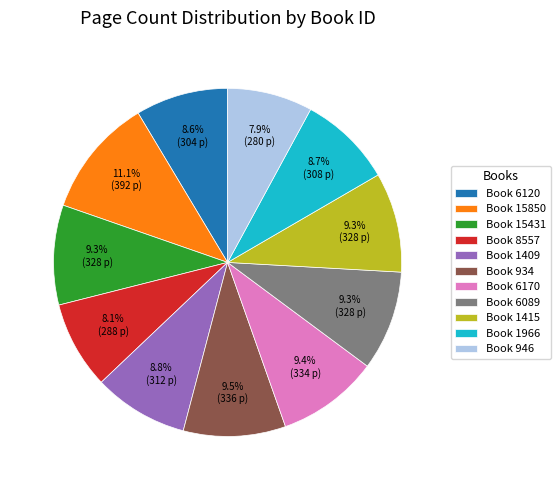

Does Book 1966 represent more than half of the total?

No